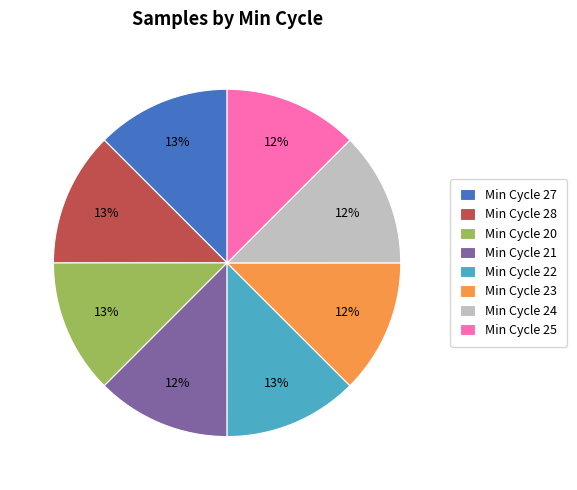

To the nearest percent, what is the average slice percentage?

12%